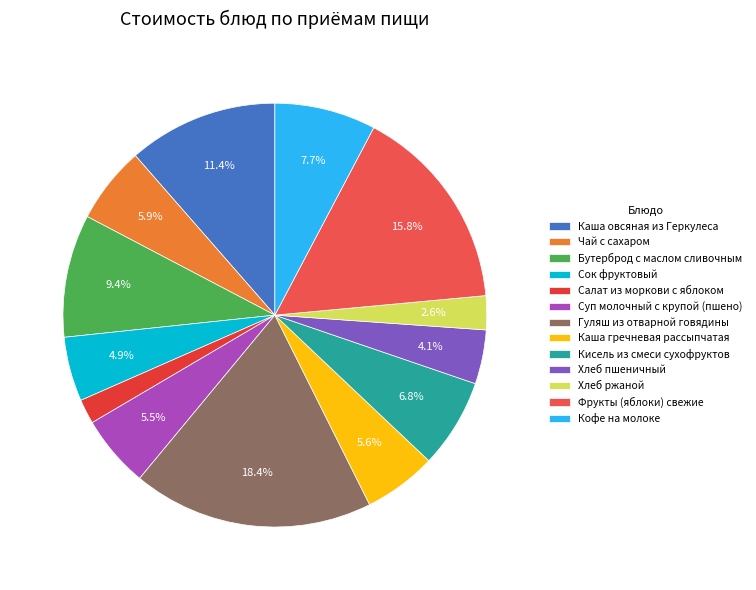

Combined, what portion of the pie is Каша овсяная из Геркулеса and Бутерброд с маслом сливочным?

20.8%